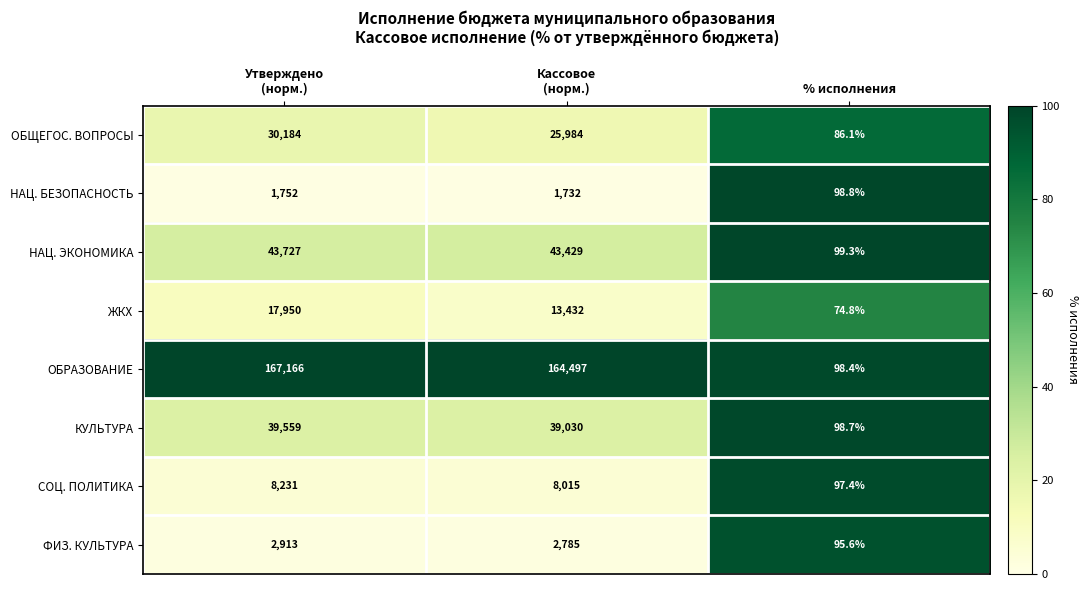

Rank the series by their maximum value, from highest to lowest.

ОБРАЗОВАНИЕ, НАЦ. ЭКОНОМИКА, КУЛЬТУРА, ОБЩЕГОС. ВОПРОСЫ, ЖКХ, СОЦ. ПОЛИТИКА, ФИЗ. КУЛЬТУРА, НАЦ. БЕЗОПАСНОСТЬ